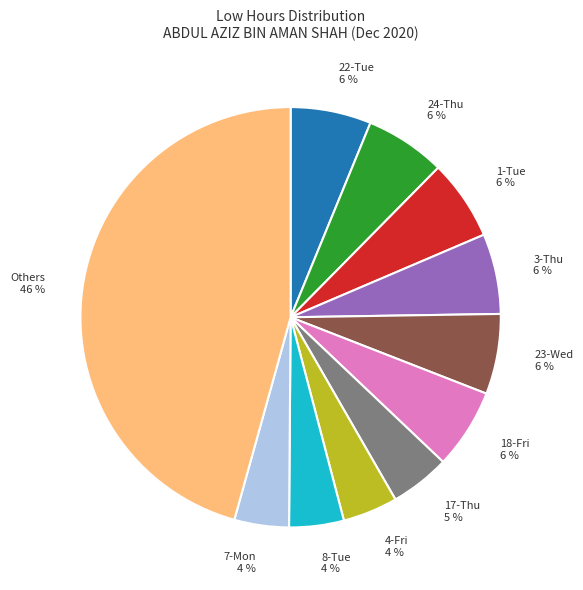

To the nearest percent, what is the average slice percentage?

9%